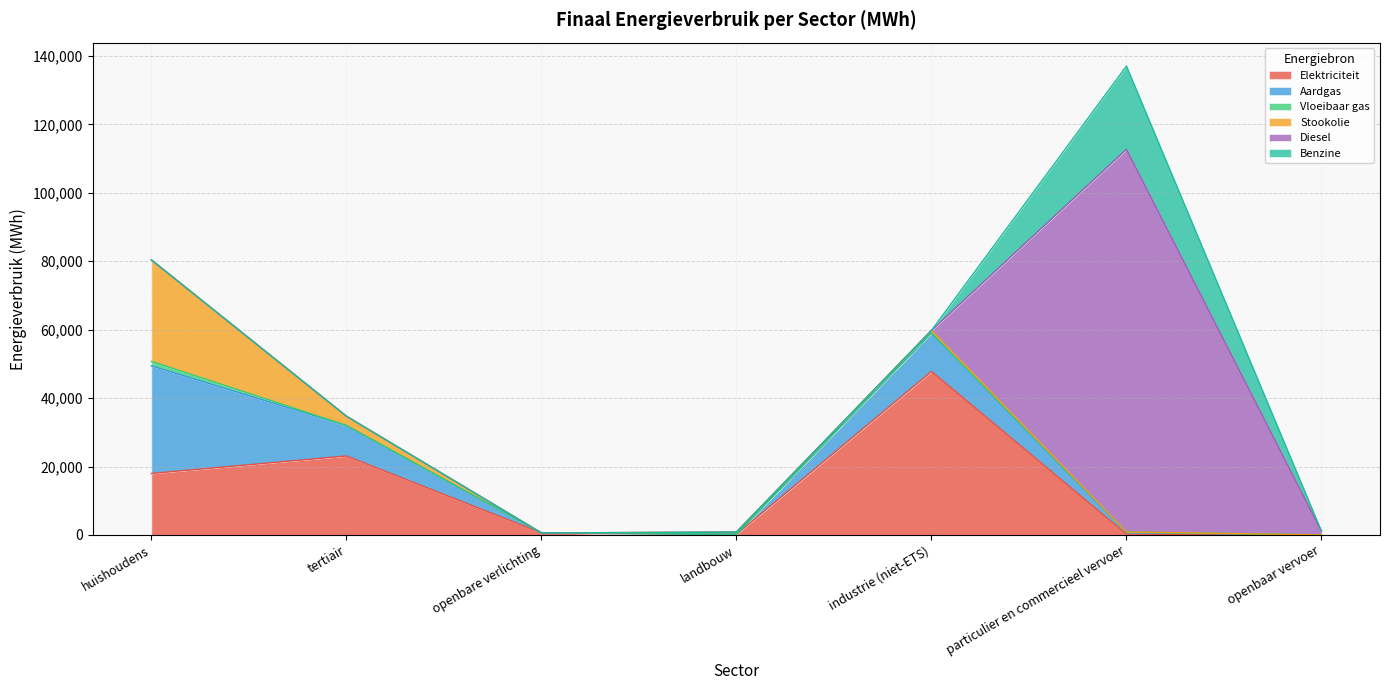

In Elektriciteit, how many points are higher than both neighbors (excluding endpoints)?

2